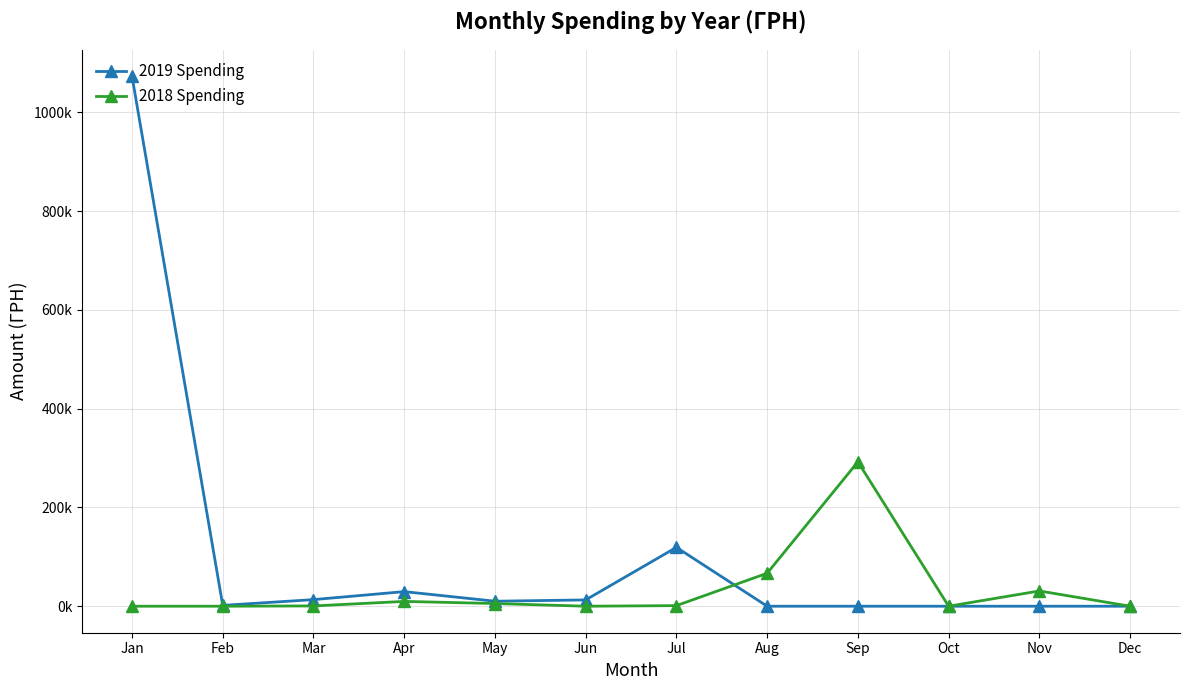

Which series changed the most between Feb and Sep?

2018 Spending